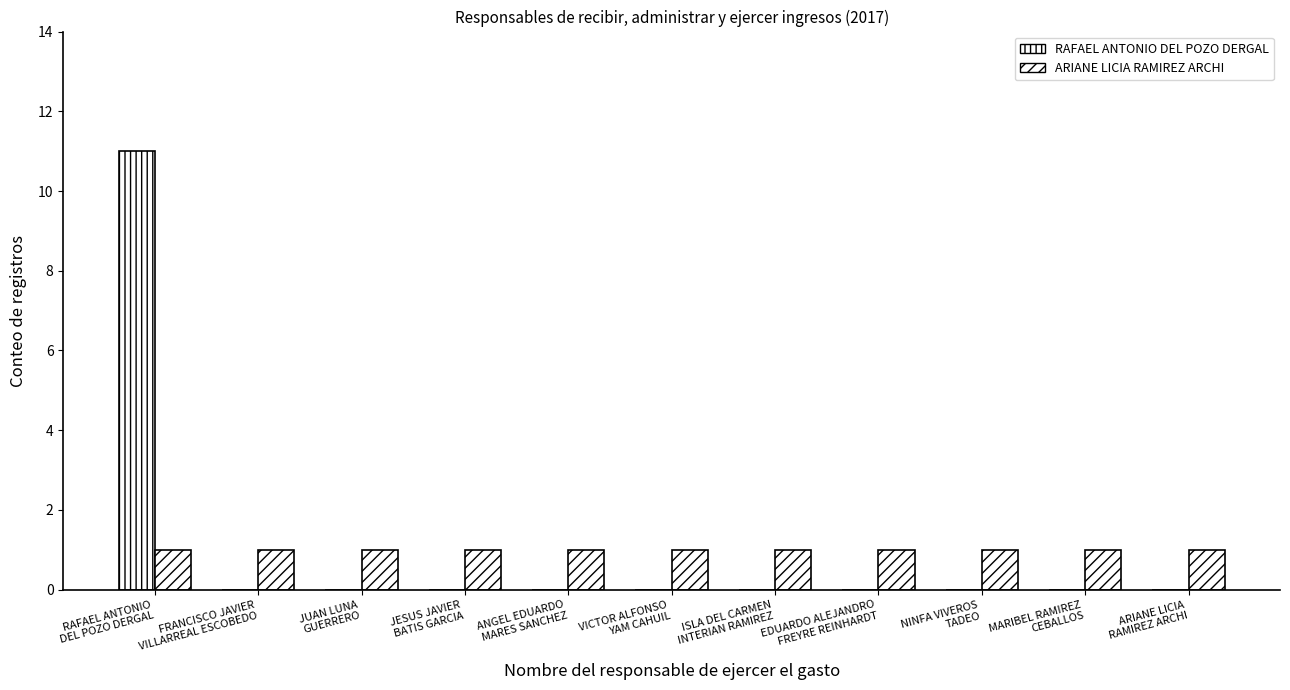

Count the number of data series in this chart.

2